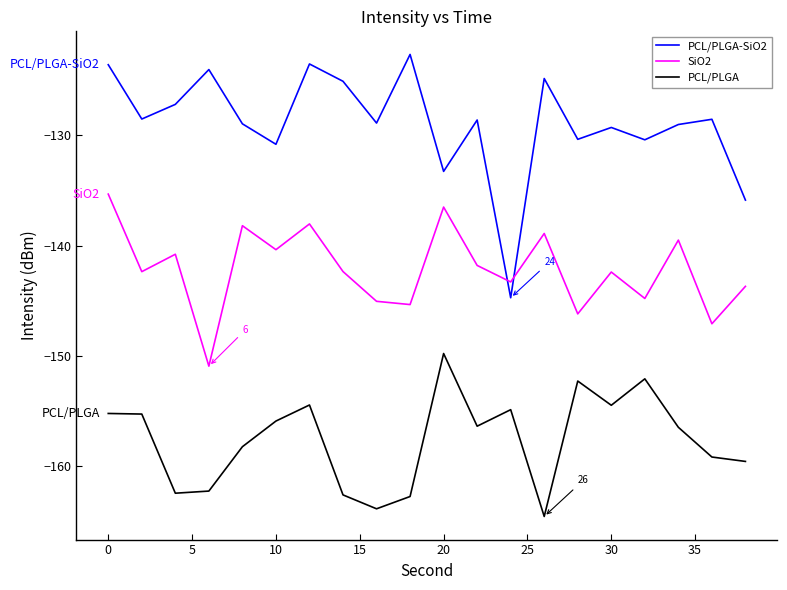

How many categories are shown in the chart?

20